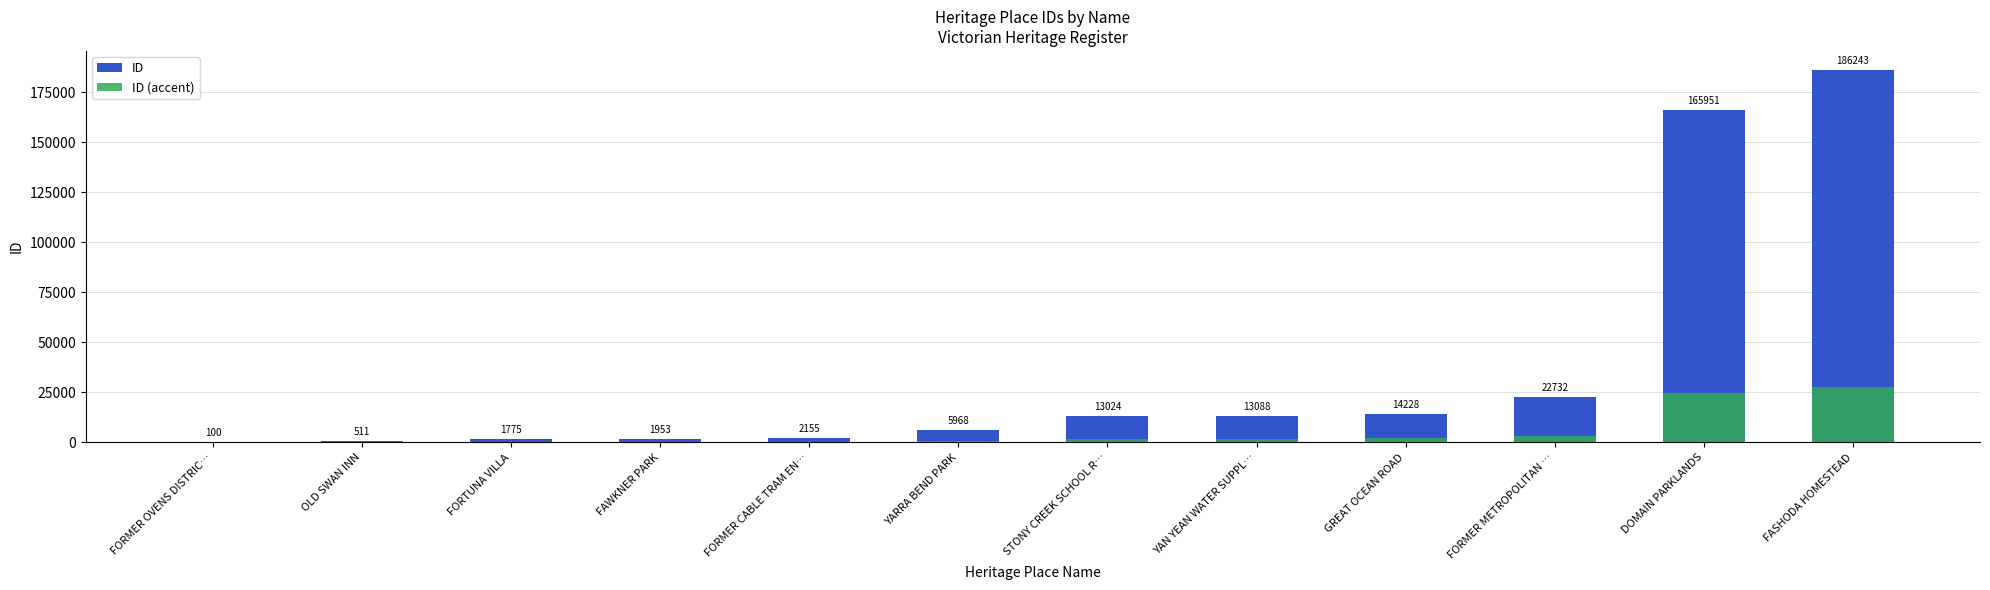

What is the minimum value shown in the chart?

15.0